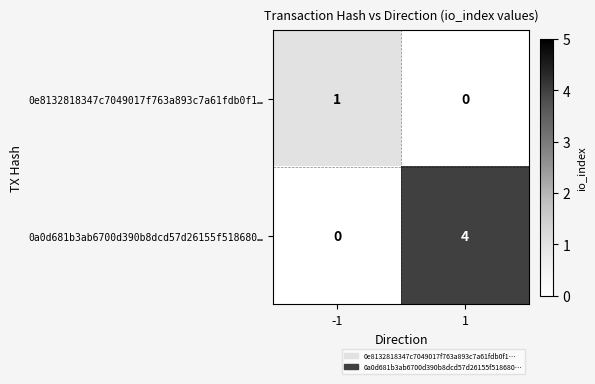

At -1, list the series in order from largest to smallest.

0e8132818347c7049017f763a893c7a61fdb0f1…, 0a0d681b3ab6700d390b8dcd57d26155f518680…